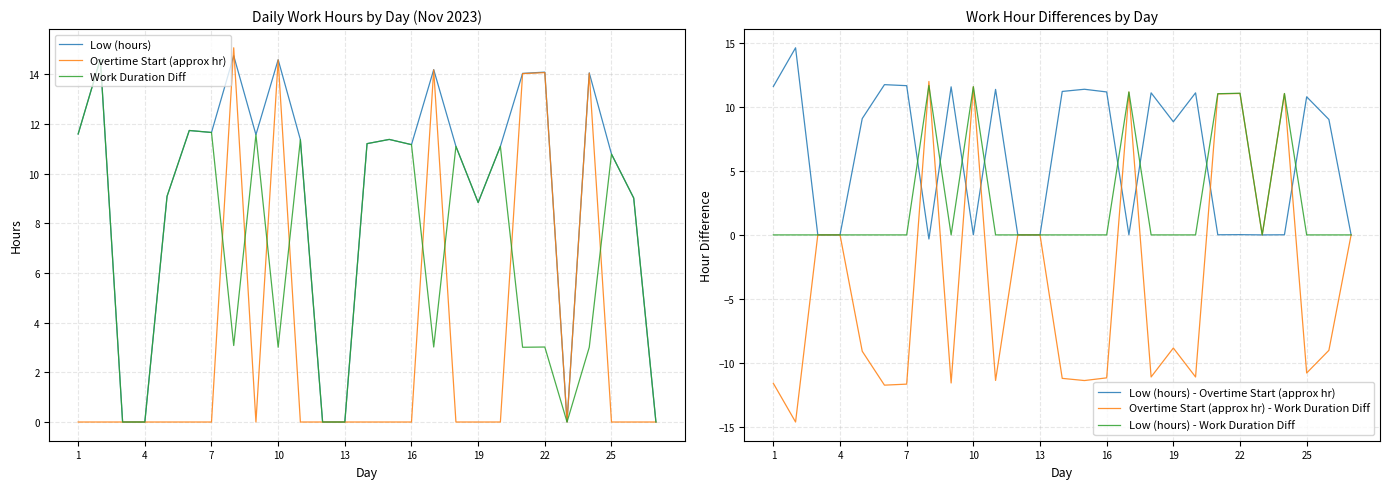

How many lines are shown in the chart?

6